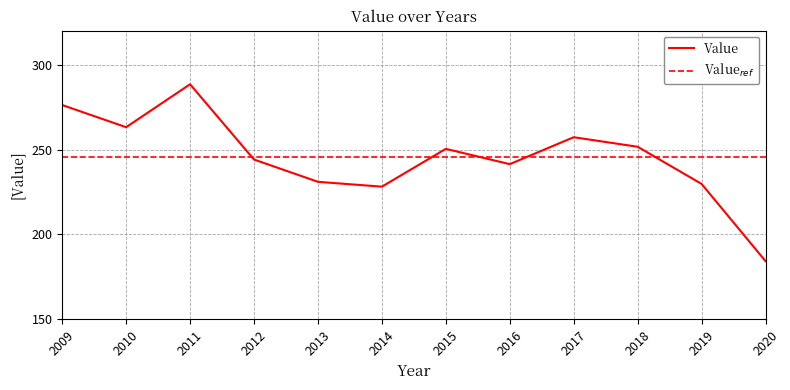

Read the value at 2020.

184.3